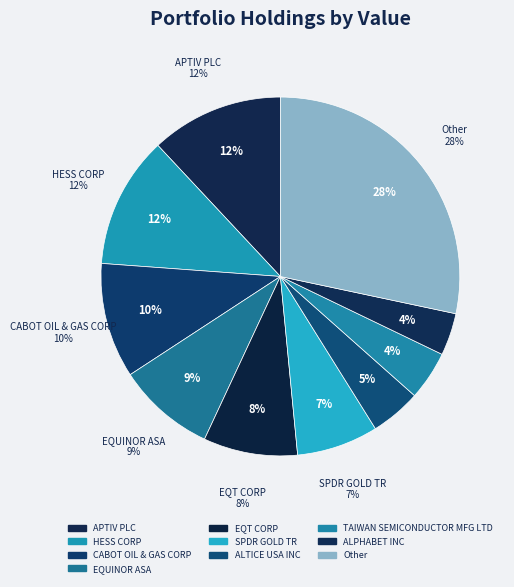

Which slice is the smallest?

ALPHABET INC